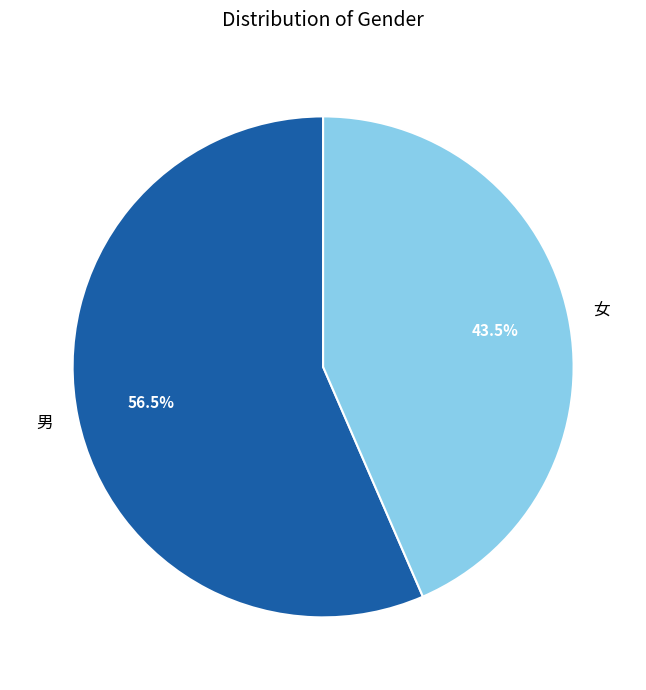

The 女 slice represents 58% of the pie. True or false?

False